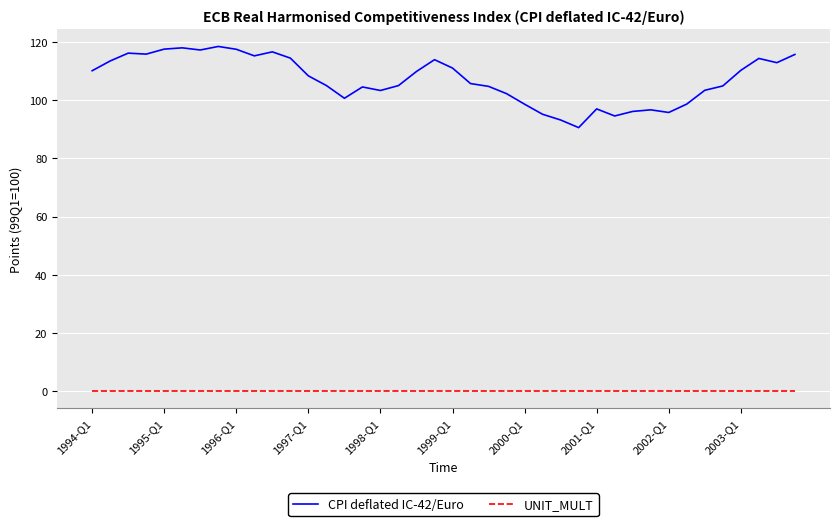

What is the difference between the maximum and minimum values in the CPI deflated IC-42/Euro series?

27.9